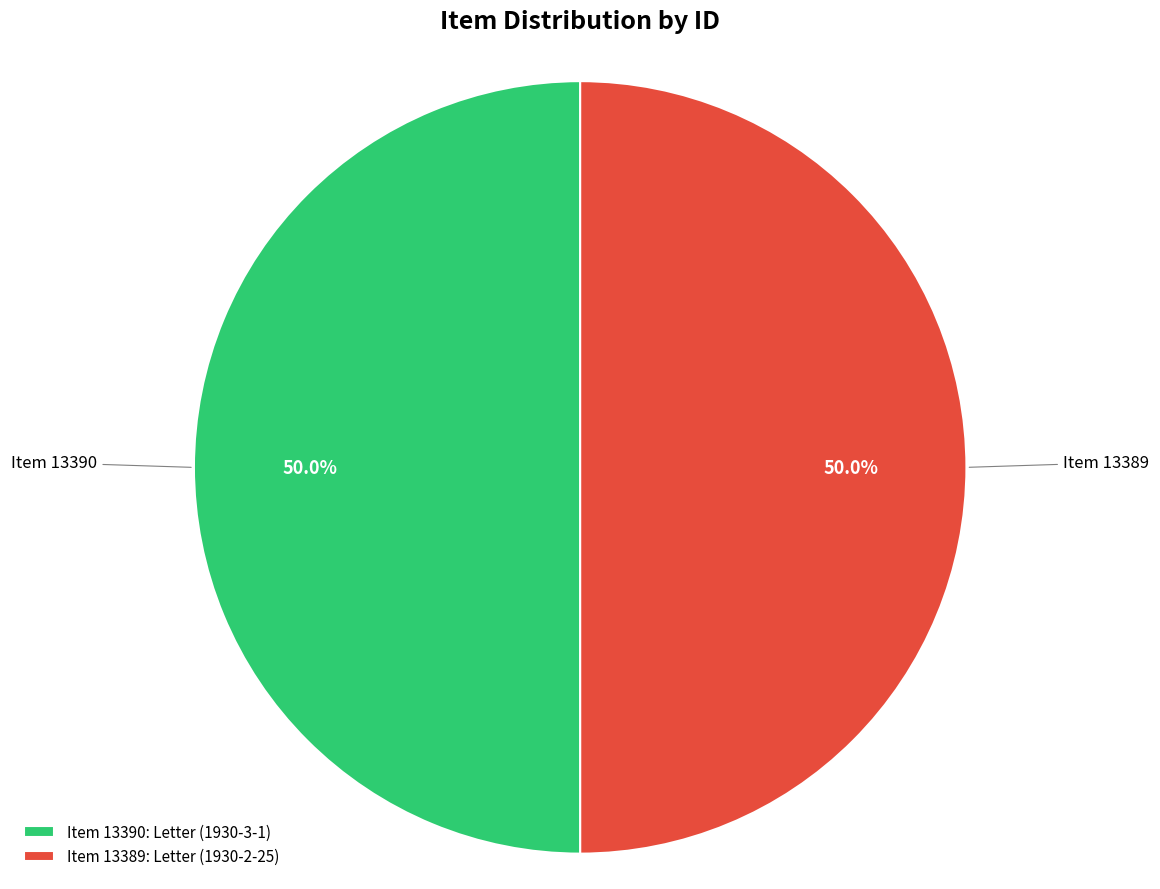

What percentage is NOT represented by Item 13390: Letter (1930-3-1)?

50.0%